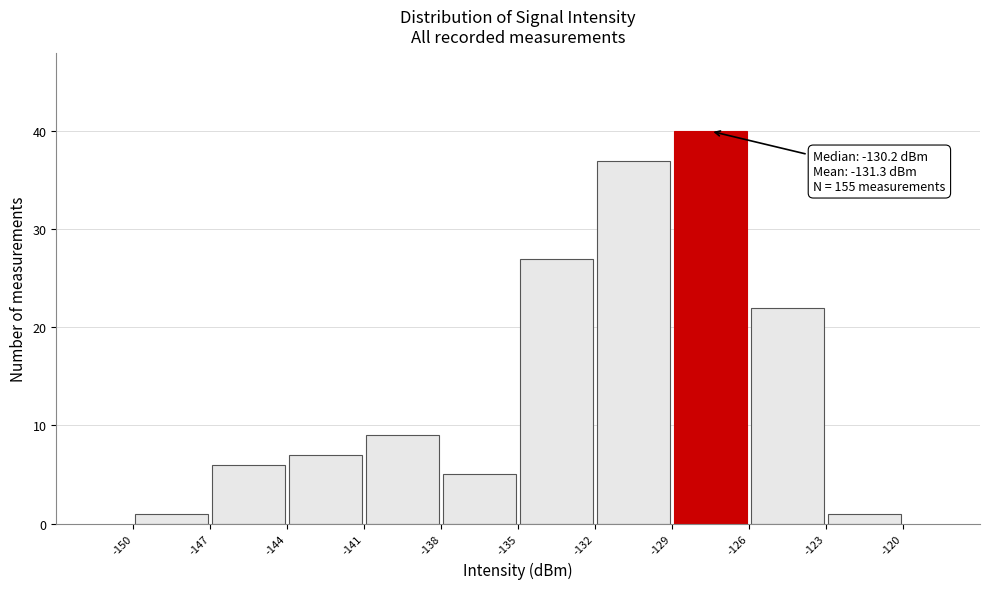

Over which range of the x-axis is the bar tallest?

-129 to -126